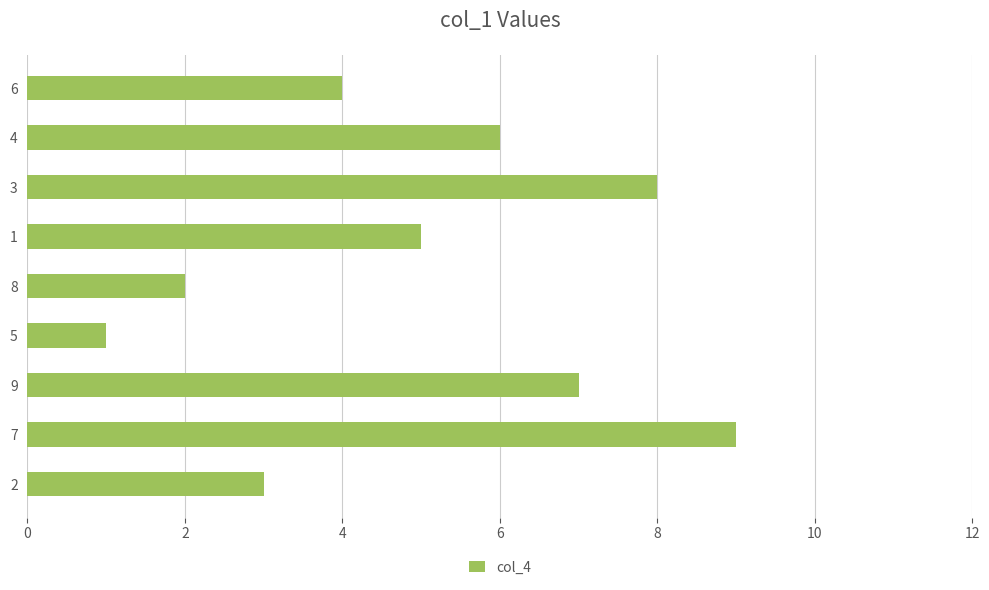

True or false: the data shows 10 at 2.

False